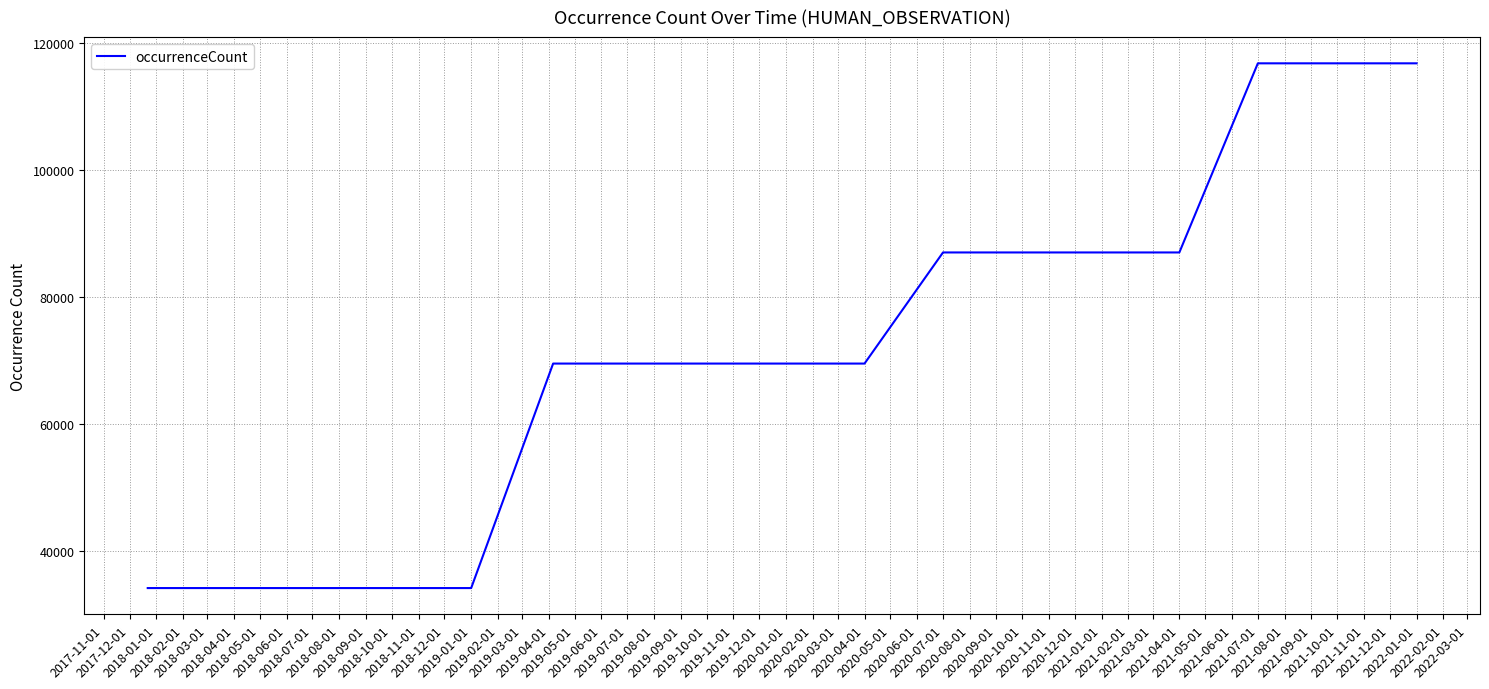

What is the maximum value shown in the chart?

116795